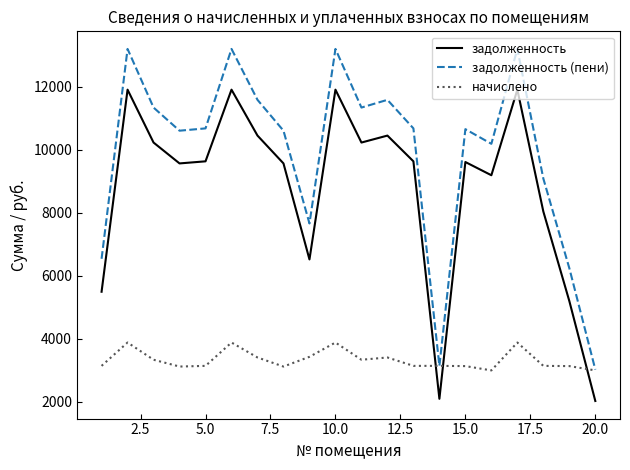

Does the chart have visible grid lines?

No